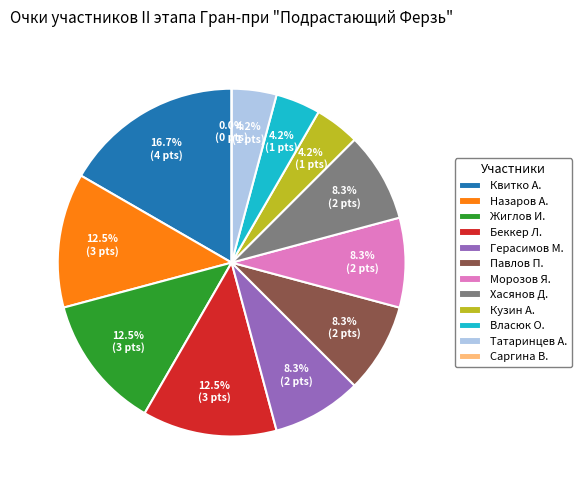

What is the largest slice in the pie chart?

Квитко Александр Дмитриевич